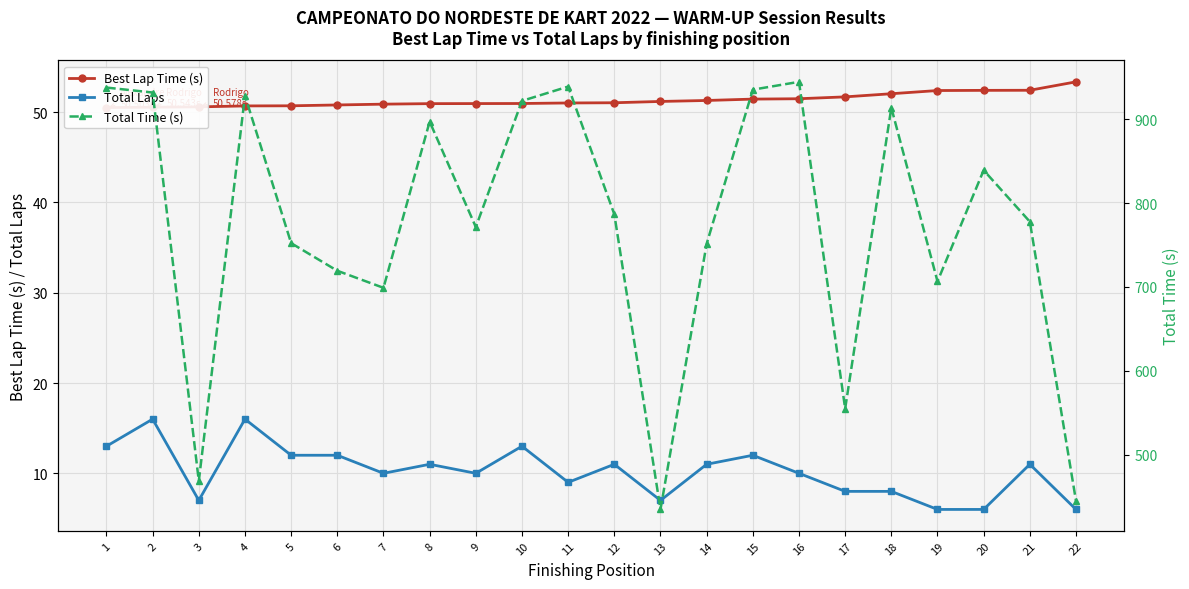

Reading right to left, list all the values displayed in this chart.

Best Lap Time (s): 53.4	52.4	52.4	52.4	52.0	51.7	51.5	51.4	51.3	51.2	51.0	51.0	51.0	50.9	50.9	50.9	50.8	50.7	50.7	50.6	50.5	50.5
Total Laps: 6.0	11.0	6.0	6.0	8.0	8.0	10.0	12.0	11.0	7.0	11.0	9.0	13.0	10.0	11.0	10.0	12.0	12.0	16.0	7.0	16.0	13.0
Total Time (s): 445.1	777.8	839.1	706.7	913.6	555.0	944.4	935.1	751.5	435.0	786.6	938.8	921.7	771.4	897.0	699.0	719.3	752.2	927.9	468.8	931.7	937.6